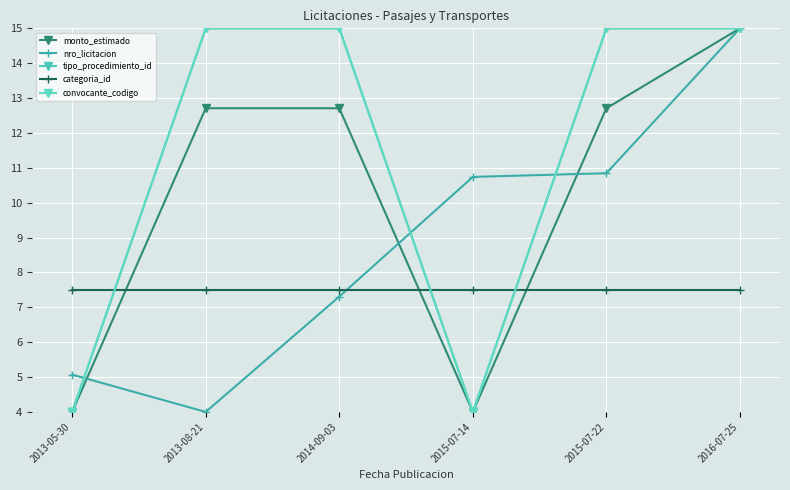

True or false: convocante_codigo has more than 2 points higher than both neighbors.

False